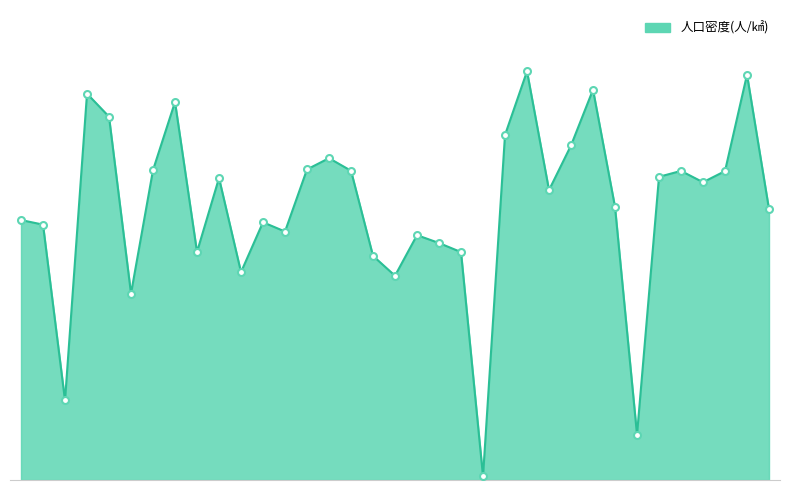

What is the label of the 10th point from the left?

荏田北一丁目